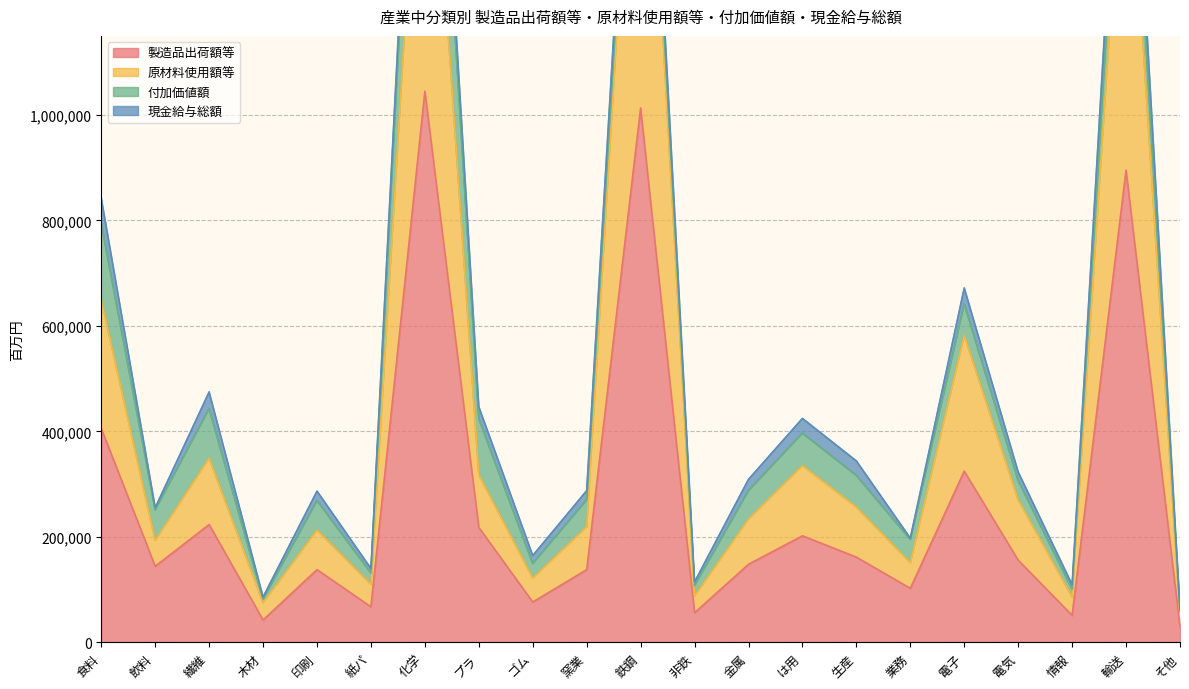

What value does the 製造品出荷額等 series have at 金属, to the nearest 10?

148060